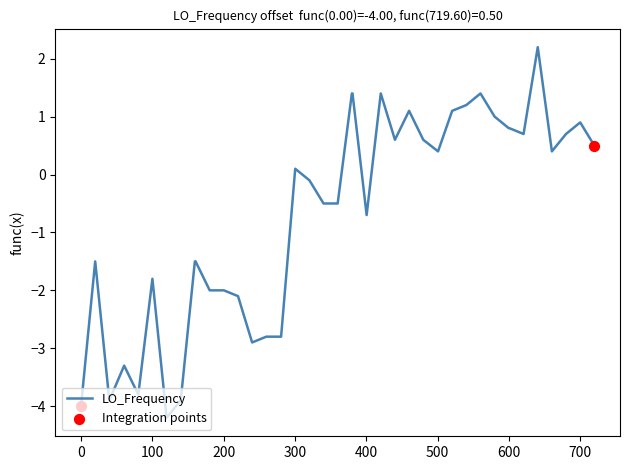

What is the smallest value displayed?

-4.2